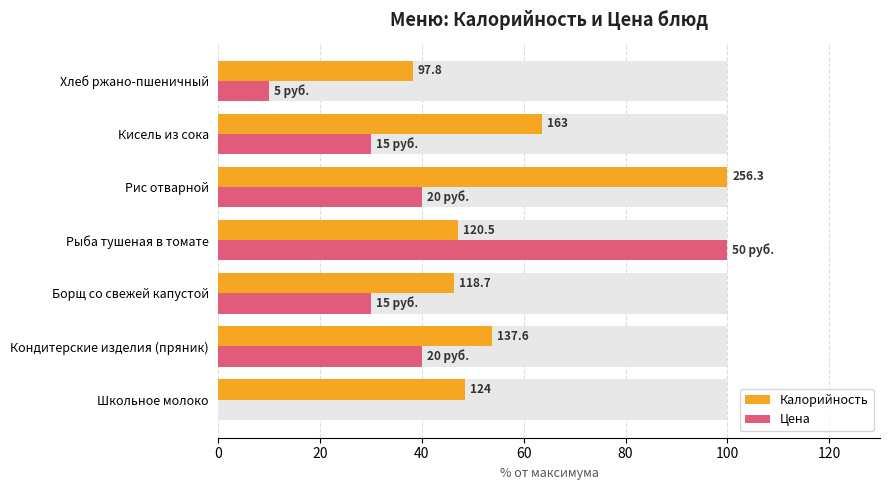

At how many categories does at least one series exceed 56?

3